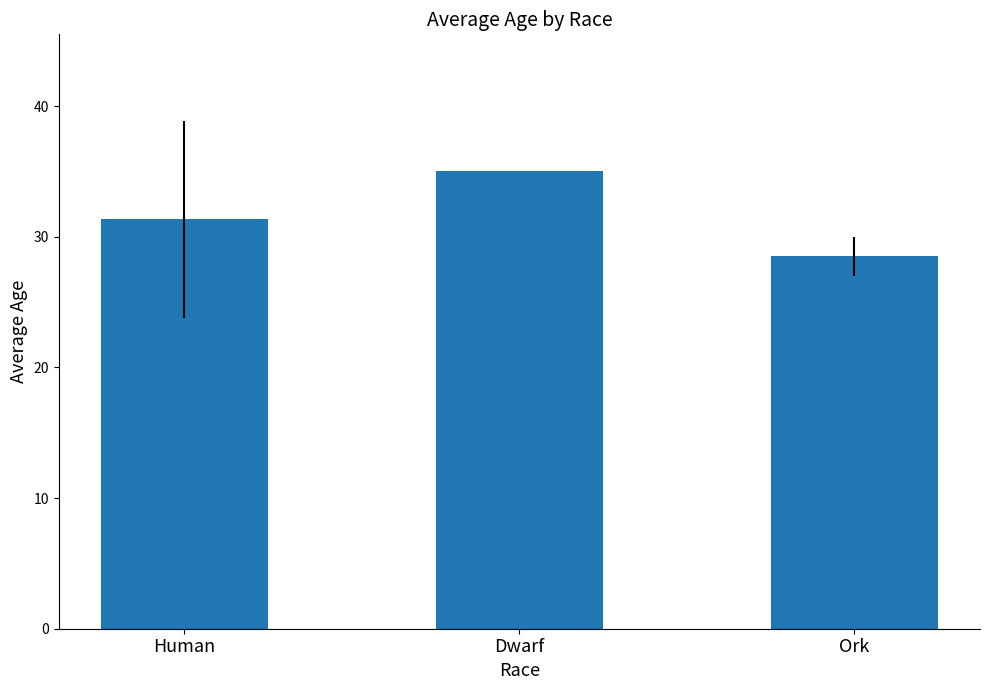

Does the chart contain any negative values?

No